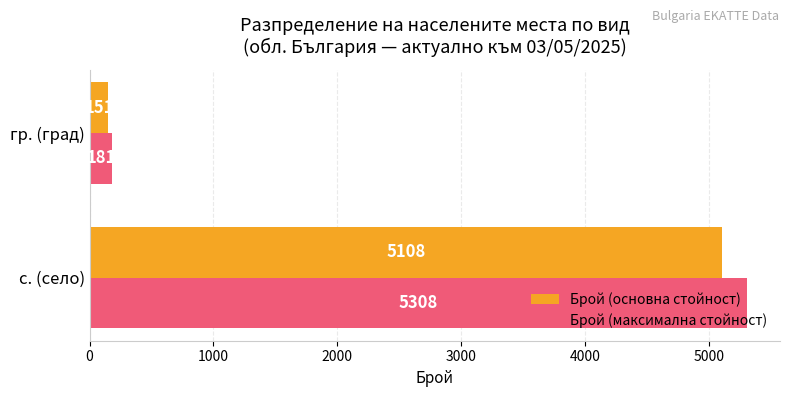

What is the greatest value displayed?

5308